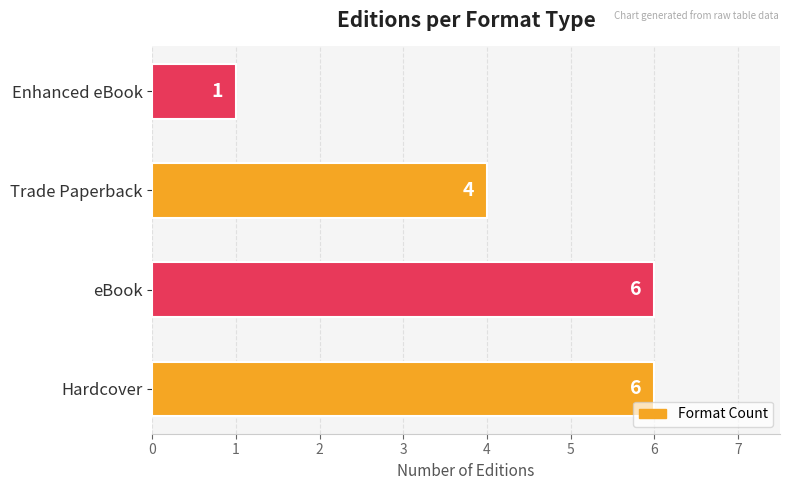

What is the minimum value shown in the chart?

1